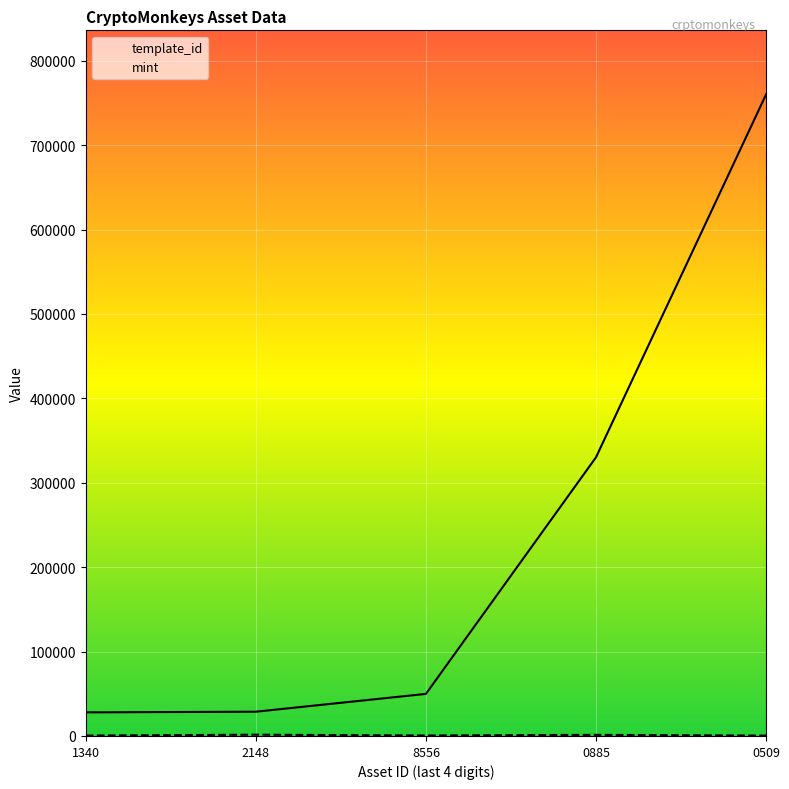

How many interior local valleys does the mint series have?

1